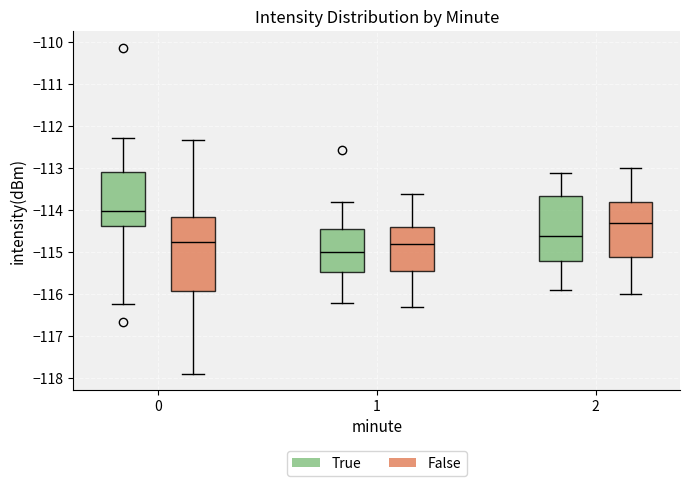

Where does the upper whisker of the box for 1 (False) end on the y-axis? The values are not printed on the chart, so give them approximately, as read against the axis.

-113.6